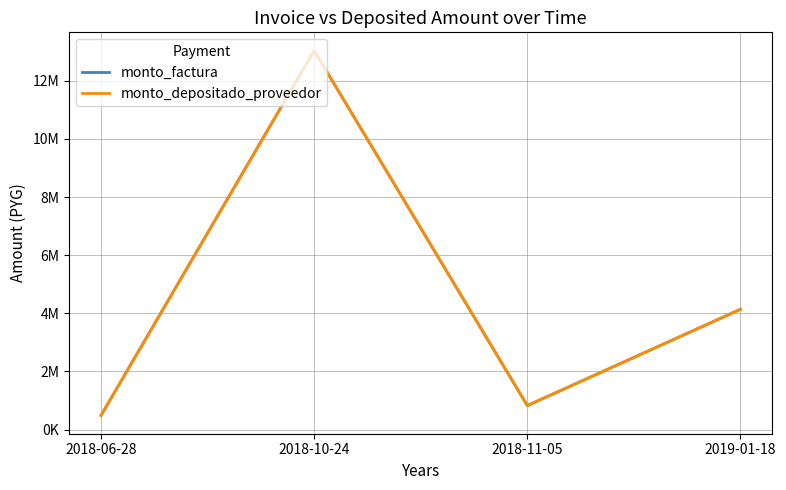

Which series changed the most between 2018-06-28 and 2019-01-18?

monto_factura